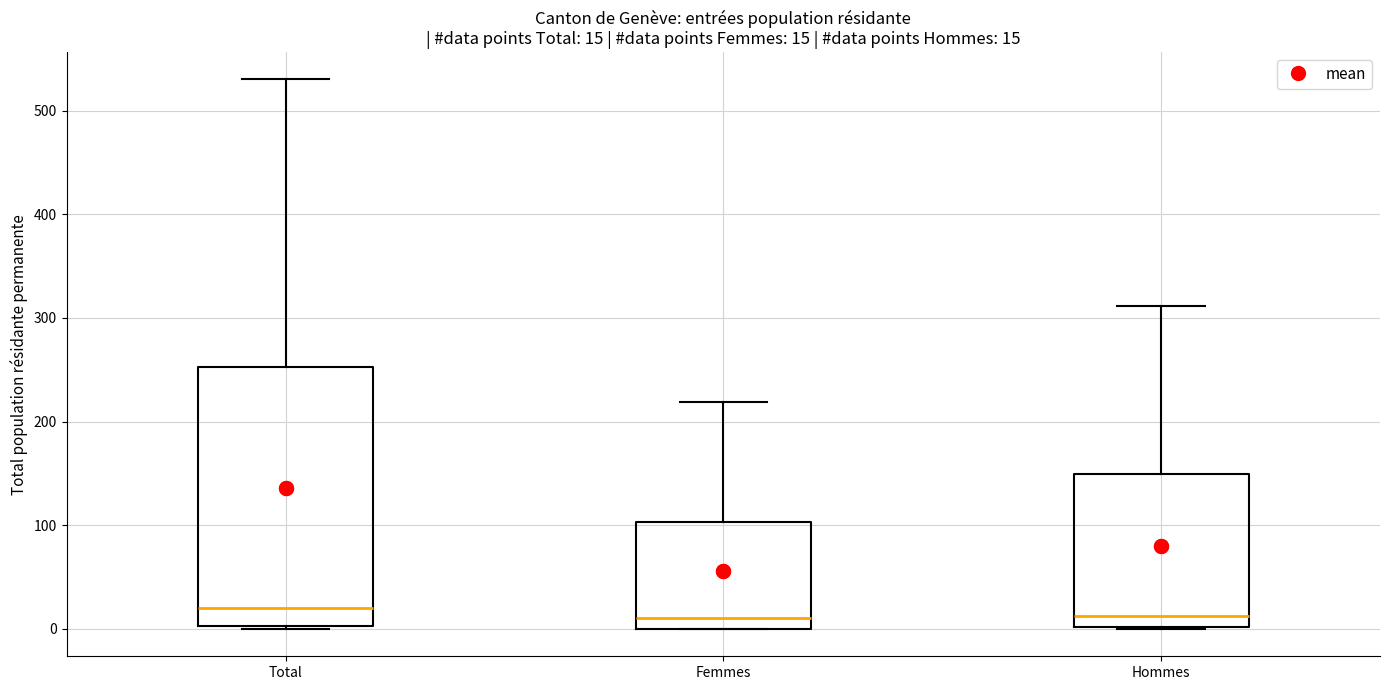

Comparing the boxes themselves (not the whiskers), which one is the tallest?

Total